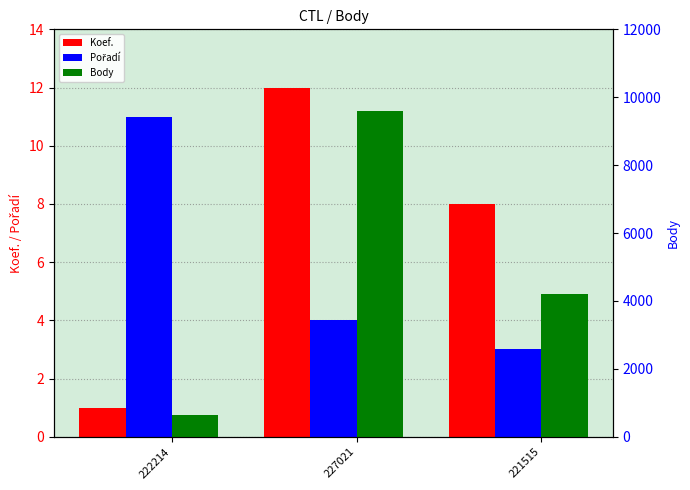

What is the total value across all series at 221515?

4227